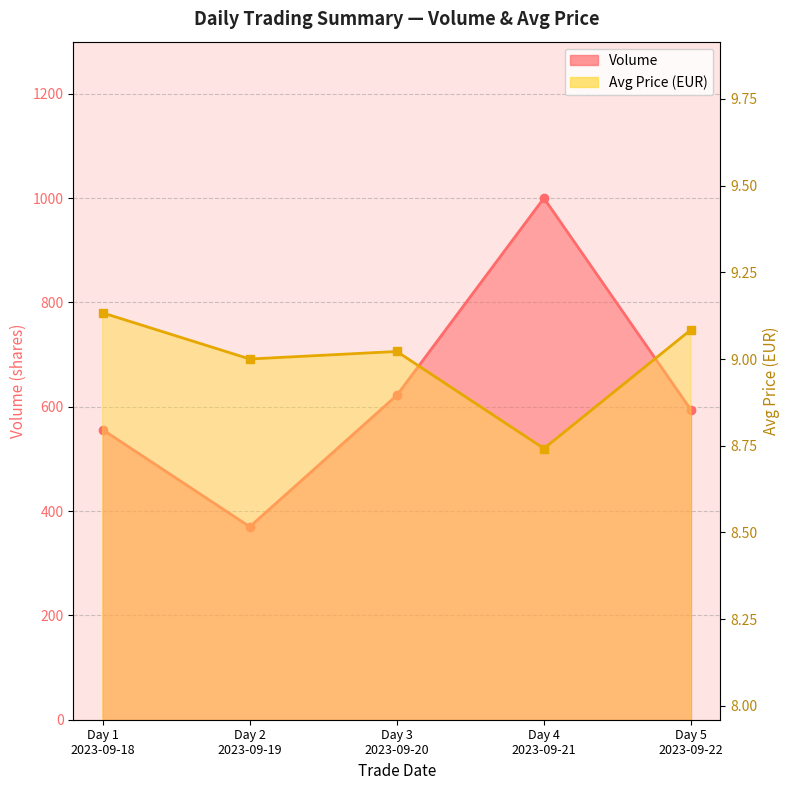

What are all the series names shown in the legend?

Volume, Avg Price (EUR)